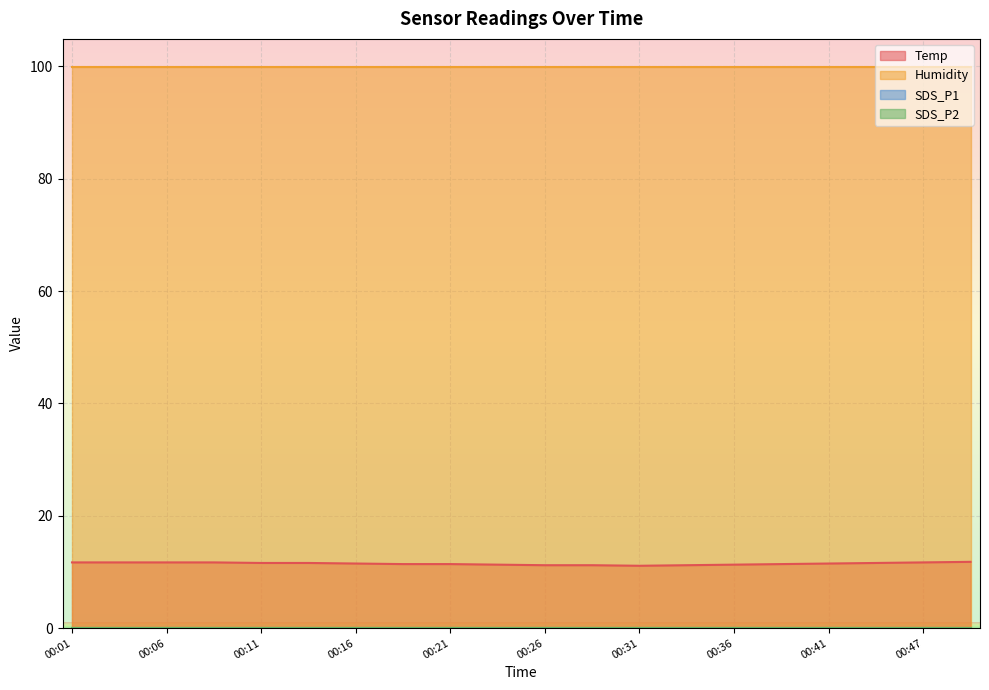

Reading right to left, transcribe all the data shown in this chart.

Temp: 00:49=11.8	00:47=11.7	00:44=11.6	00:41=11.5	00:39=11.4	00:36=11.3	00:34=11.2	00:31=11.1	00:29=11.2	00:26=11.2	00:24=11.3	00:21=11.4	00:19=11.4	00:16=11.5	00:14=11.6	00:11=11.6	00:09=11.7	00:06=11.7	00:04=11.7	00:01=11.7
Humidity: 00:49=99.9	00:47=99.9	00:44=99.9	00:41=99.9	00:39=99.9	00:36=99.9	00:34=99.9	00:31=99.9	00:29=99.9	00:26=99.9	00:24=99.9	00:21=99.9	00:19=99.9	00:16=99.9	00:14=99.9	00:11=99.9	00:09=99.9	00:06=99.9	00:04=99.9	00:01=99.9
SDS_P1: 00:49=0.0	00:47=0.0	00:44=0.0	00:41=0.0	00:39=0.0	00:36=0.0	00:34=0.0	00:31=0.0	00:29=0.0	00:26=0.0	00:24=0.0	00:21=0.0	00:19=0.0	00:16=0.0	00:14=0.0	00:11=0.0	00:09=0.0	00:06=0.0	00:04=0.0	00:01=0.0
SDS_P2: 00:49=0.0	00:47=0.0	00:44=0.0	00:41=0.0	00:39=0.0	00:36=0.0	00:34=0.0	00:31=0.0	00:29=0.0	00:26=0.0	00:24=0.0	00:21=0.0	00:19=0.0	00:16=0.0	00:14=0.0	00:11=0.0	00:09=0.0	00:06=0.0	00:04=0.0	00:01=0.0